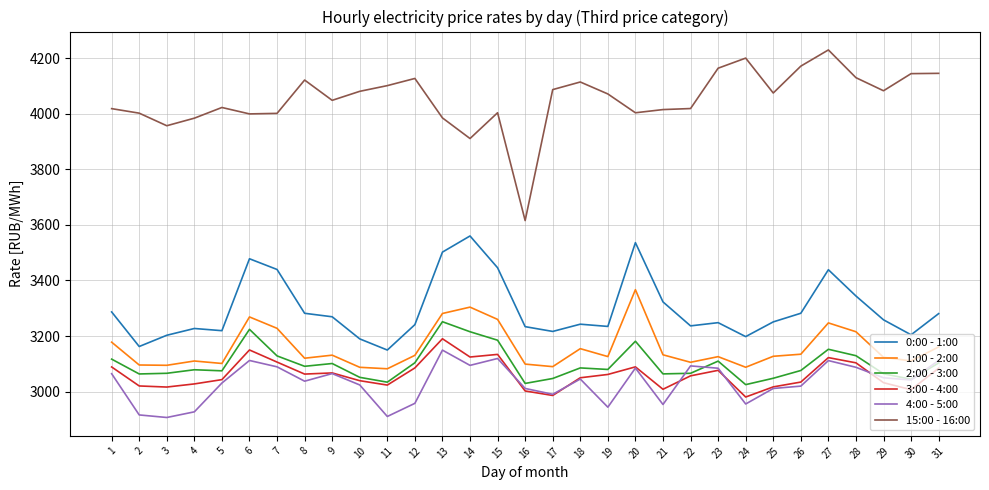

What are all the series names shown in the legend?

0:00 - 1:00, 1:00 - 2:00, 2:00 - 3:00, 3:00 - 4:00, 4:00 - 5:00, 15:00 - 16:00